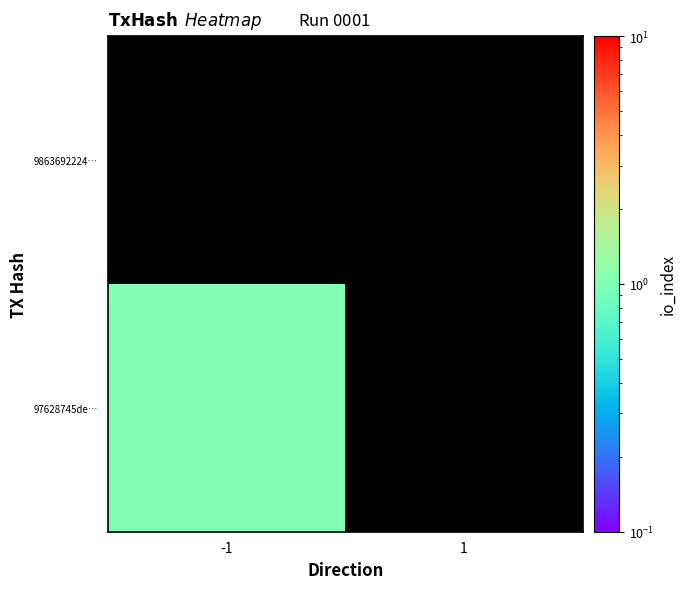

At which category is the sum across all series the highest?

-1